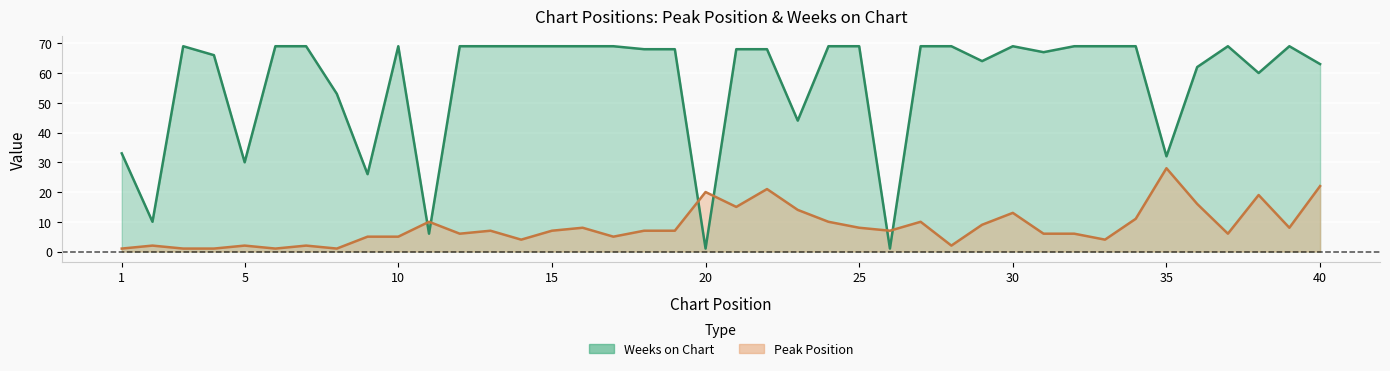

How many lines are shown in the chart?

2